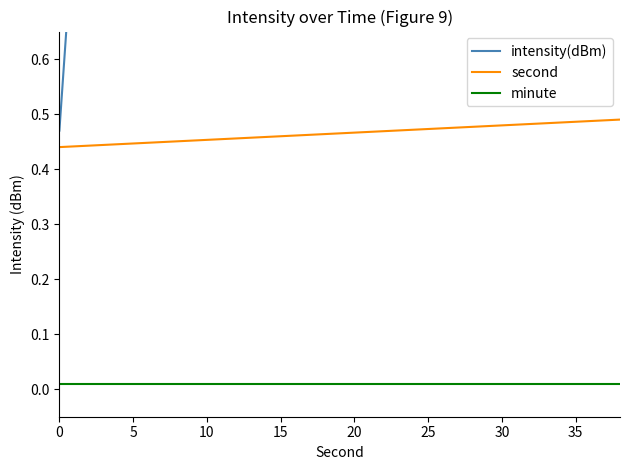

True or false: minute and second cross at least once.

False